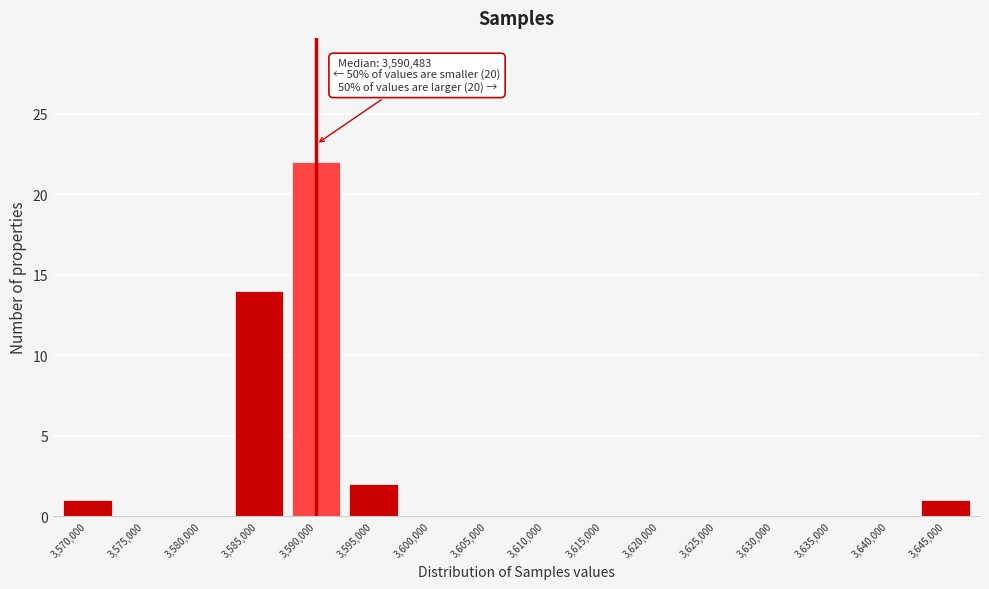

Reading right to left, transcribe all the data shown in this chart.

3,645,000=1	3,640,000=0	3,635,000=0	3,630,000=0	3,625,000=0	3,620,000=0	3,615,000=0	3,610,000=0	3,605,000=0	3,600,000=0	3,595,000=2	3,590,000=22	3,585,000=14	3,580,000=0	3,575,000=0	3,570,000=1